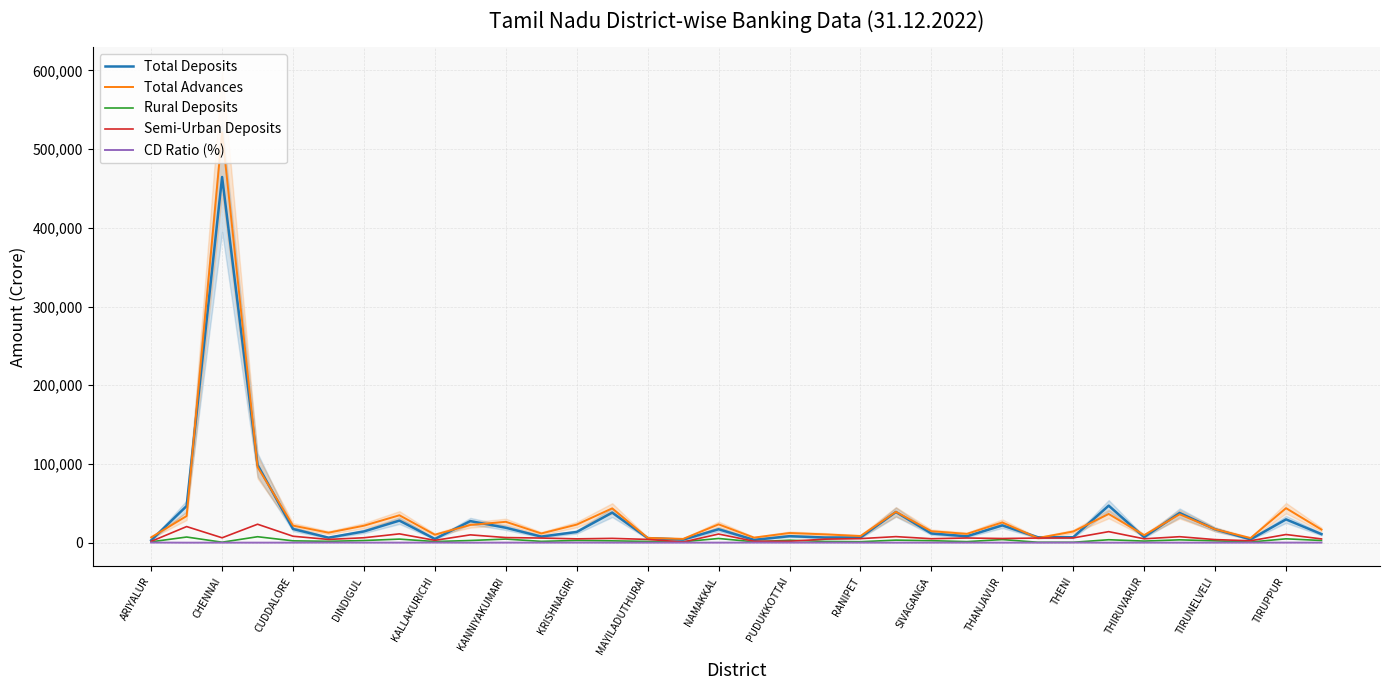

Reading left to right, extract all data points from this chart.

Total Deposits: 3114.7	46635.7	464538.2	98907.7	17436.1	6435.1	14344.2	28093.3	4847.9	27467.0	19011.2	7806.7	13670.6	38308.8	5892.1	3960.3	17097.0	3622.6	8323.6	6650.7	6561.7	39021.7	11744.8	8139.5	22019.2	6956.3	7029.0	47095.0	7096.9	37824.9	17016.4	4288.8	29652.2	10923.1
Total Advances: 6794.4	33924.9	521364.2	96162.3	21723.8	12753.3	21642.2	34867.8	10192.7	22581.4	26578.6	11759.0	23040.3	43636.0	6107.6	4878.8	23313.6	6494.3	12355.4	10630.6	8506.2	39297.4	14641.9	11229.6	25802.8	5994.4	14259.2	36536.8	9627.9	36127.6	17092.5	5946.7	43898.6	16702.2
Rural Deposits: 1148.8	7244.2	666.6	7621.9	2394.9	1780.2	2792.0	4588.8	1501.0	2827.3	4641.0	1737.3	2892.6	2383.9	1657.6	1269.8	5387.9	1166.9	3200.1	1637.9	1279.2	3292.1	2594.8	1385.6	4027.5	599.4	576.5	3800.4	2080.0	3674.6	2391.2	893.6	4965.2	2828.8
Semi-Urban Deposits: 1725.1	20521.0	6268.4	23499.2	8240.0	4178.8	6328.7	11266.5	3045.0	10000.9	6569.1	5928.0	4935.3	5523.5	4231.7	911.0	11044.5	1885.2	1860.5	4535.8	5222.7	7747.9	5092.6	5994.5	5352.3	5939.2	6105.7	14084.5	4976.3	7654.1	3989.5	2484.6	10431.5	4854.5
CD Ratio (%): 218.1	72.7	112.2	97.2	124.6	198.2	150.9	124.1	210.2	82.2	139.8	150.6	168.5	113.9	103.7	123.2	136.4	179.3	148.4	159.8	129.6	100.7	124.7	138.0	117.2	86.2	202.9	77.6	135.7	95.5	100.5	138.7	148.0	152.9